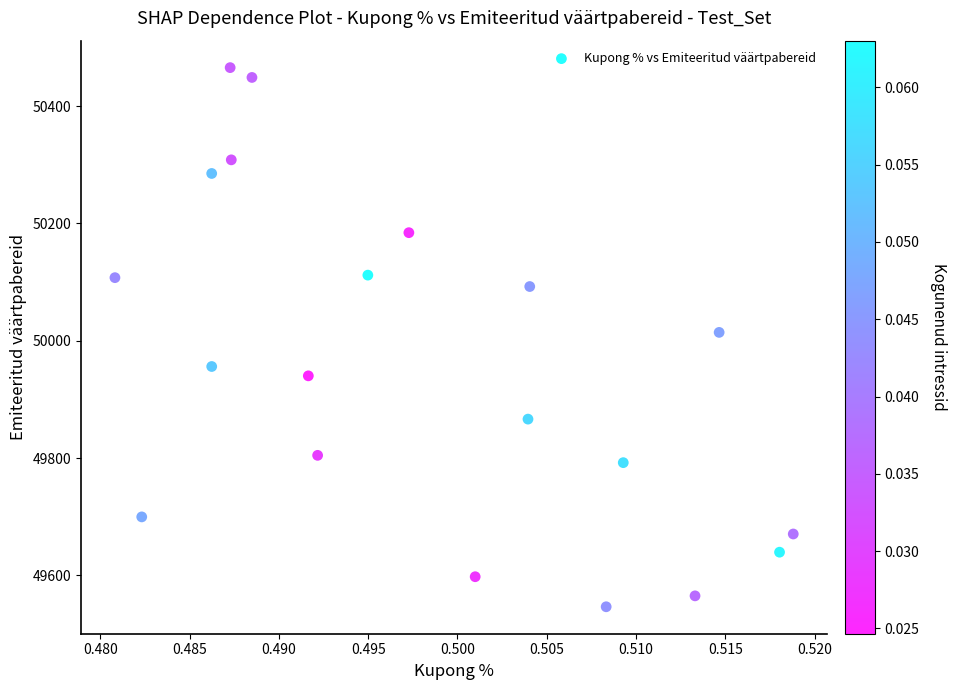

What is the range of Y values (max minus min)?

919.2